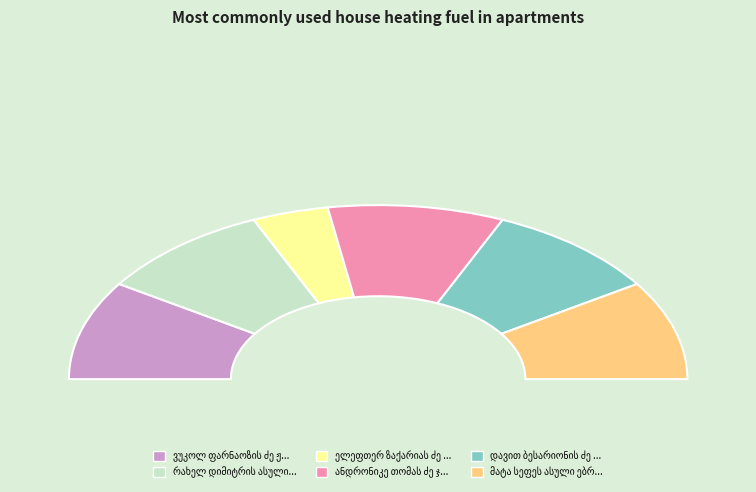

What percentage is NOT represented by ელეფთერ ზაქარიას ძე ღვალაძე?

92.0%